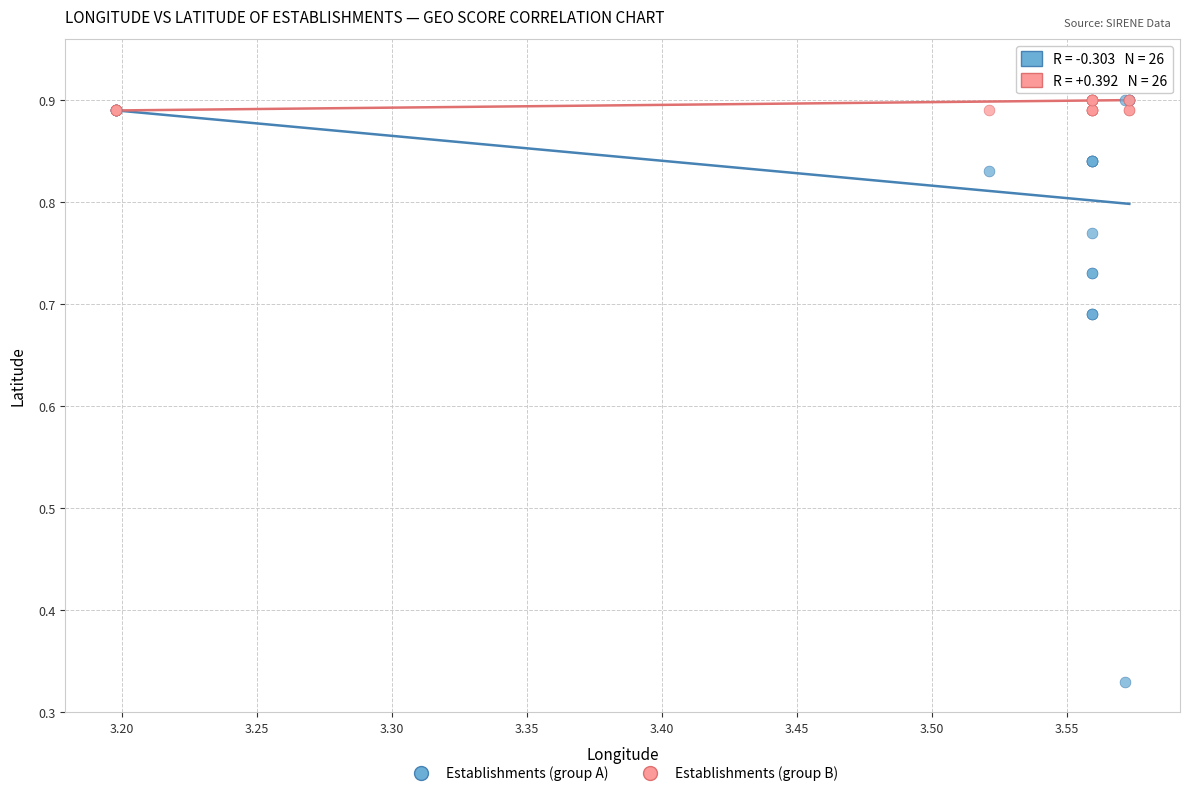

What are all the series names shown in the legend?

Establishments (group A), Establishments (group B)